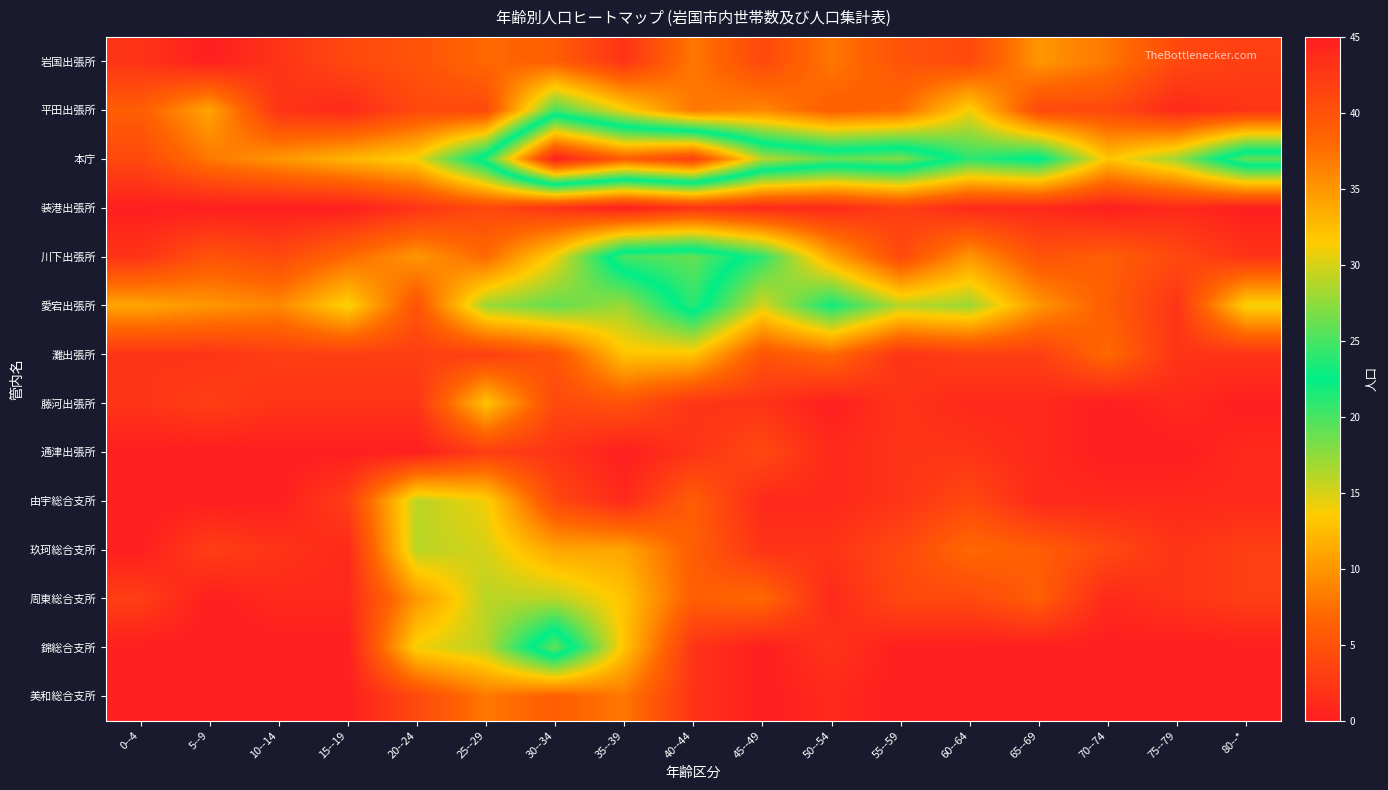

Which series has the largest range (max minus min)?

本庁